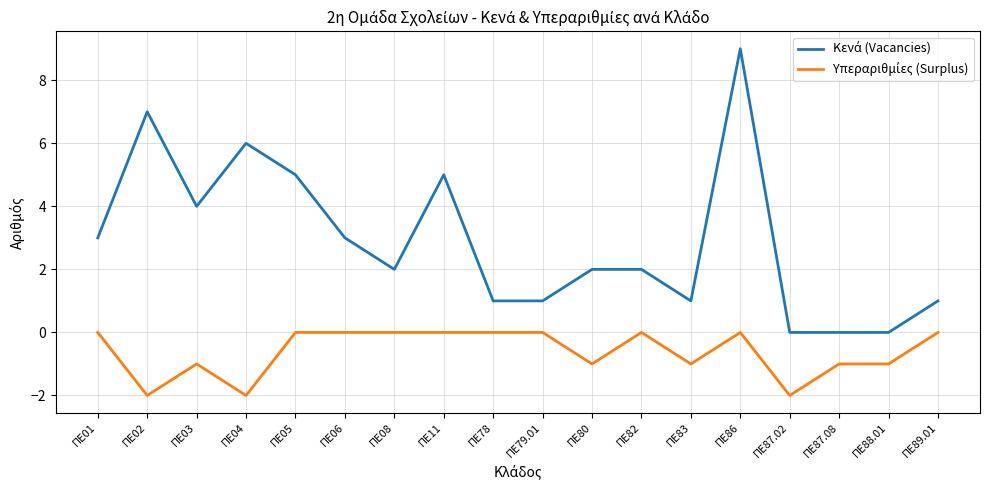

Does the chart display data point markers on the line(s)?

No